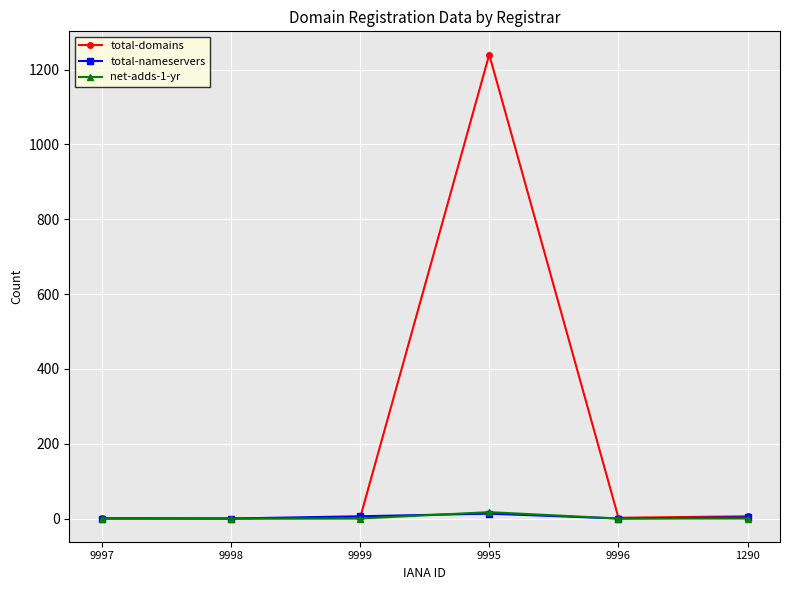

How many lines are shown in the chart?

3